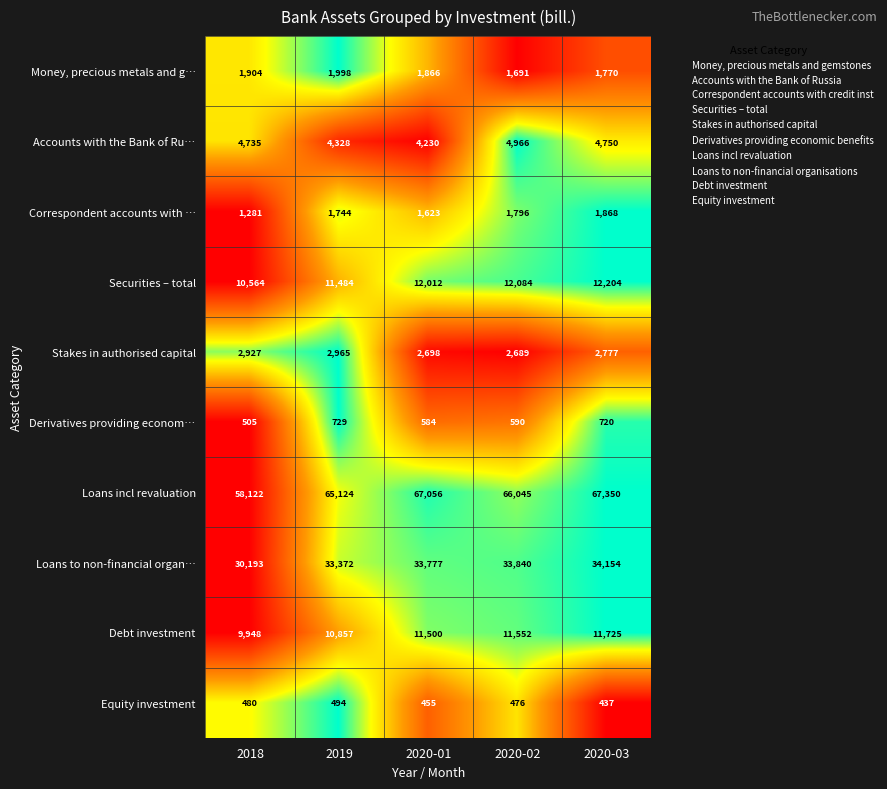

The Accounts with the Bank of Ru… series shows 7699 at 2020-02. True or false?

False